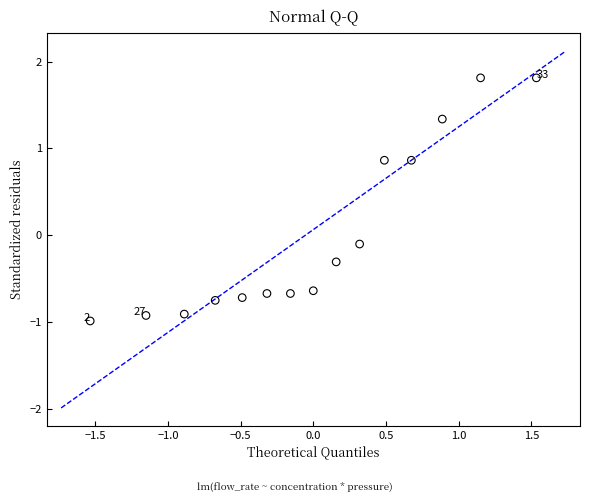

What is the range of Y values (max minus min)?

2.8